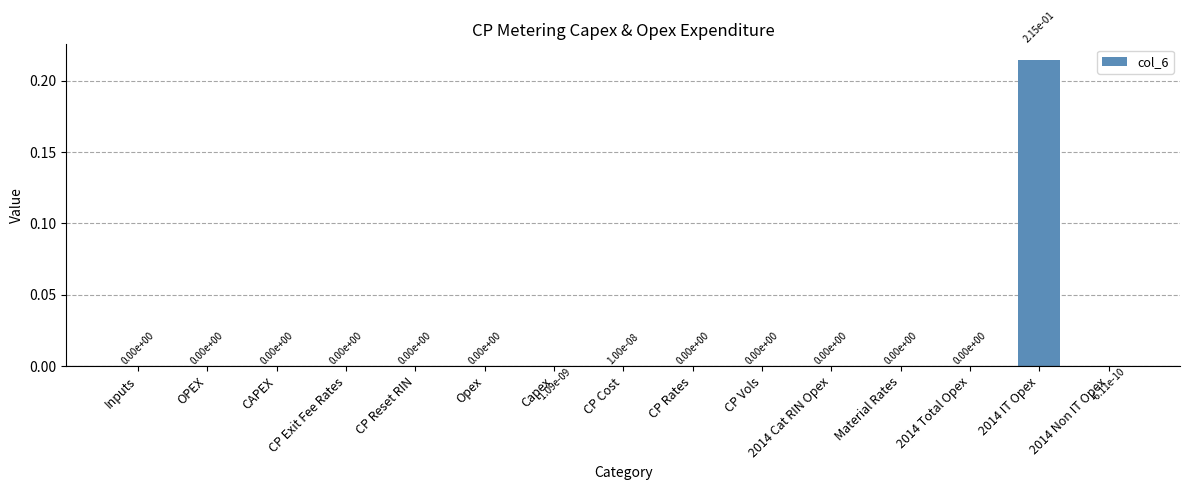

At which category does the chart reach its peak across all series?

2014 IT Opex